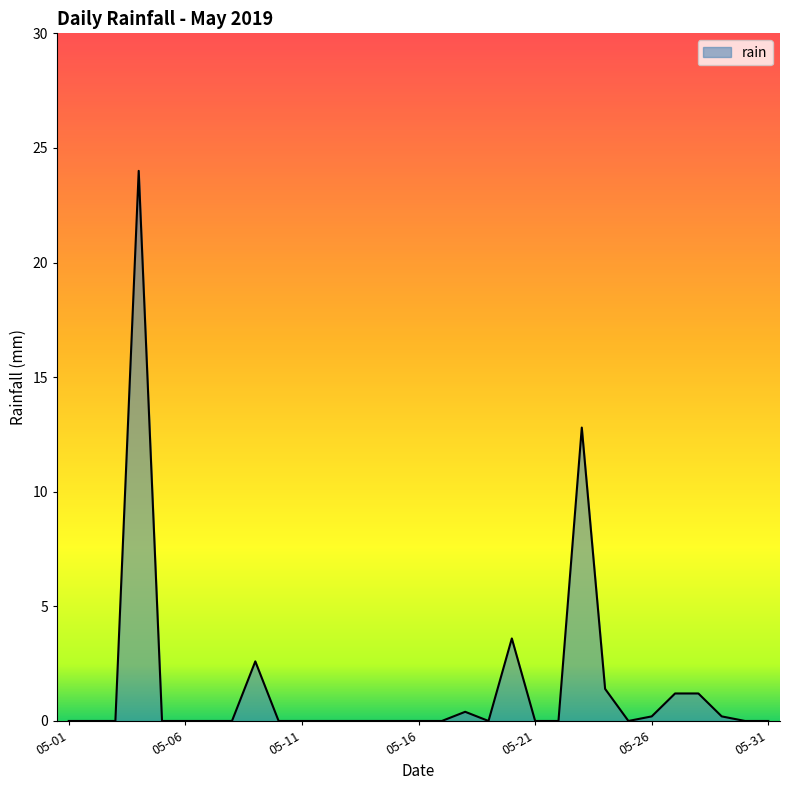

Reading left to right, list all the values displayed in this chart.

0.0	0.0	0.0	24.0	0.0	0.0	0.0	0.0	2.6	0.0	0.0	0.0	0.0	0.0	0.0	0.0	0.0	0.4	0.0	3.6	0.0	0.0	12.8	1.4	0.0	0.2	1.2	1.2	0.2	0.0	0.0